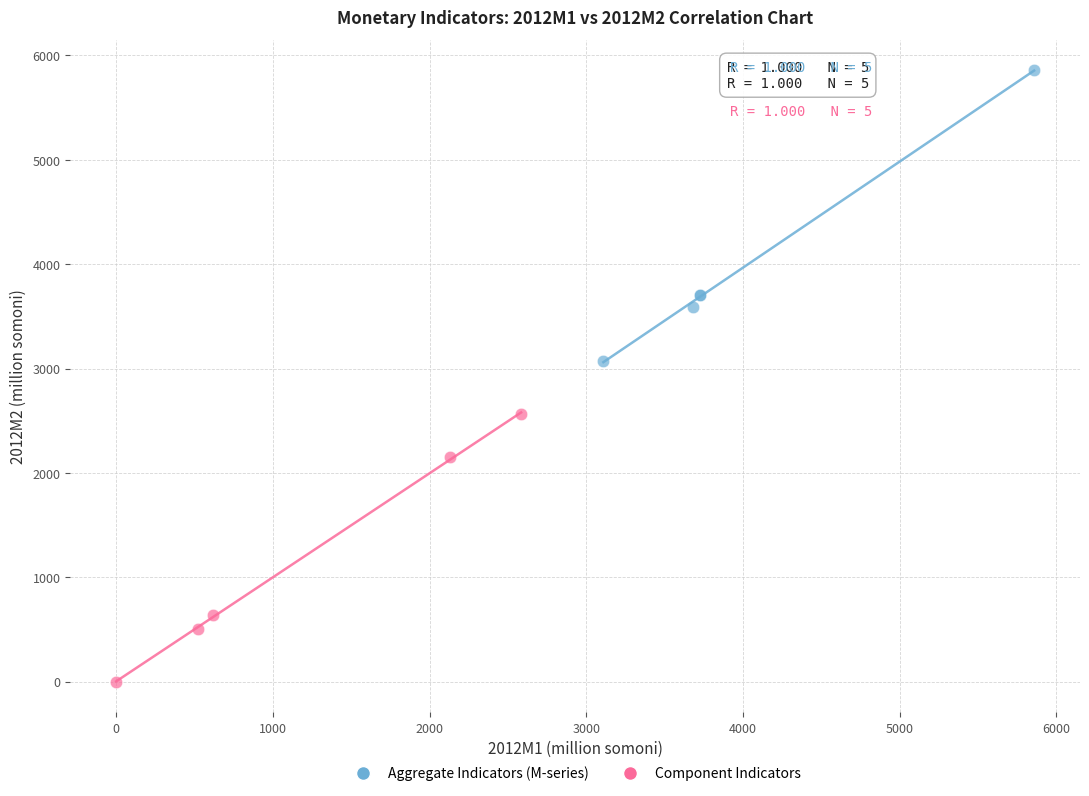

Which series contains the highest Y value?

Aggregate Indicators (М-series)